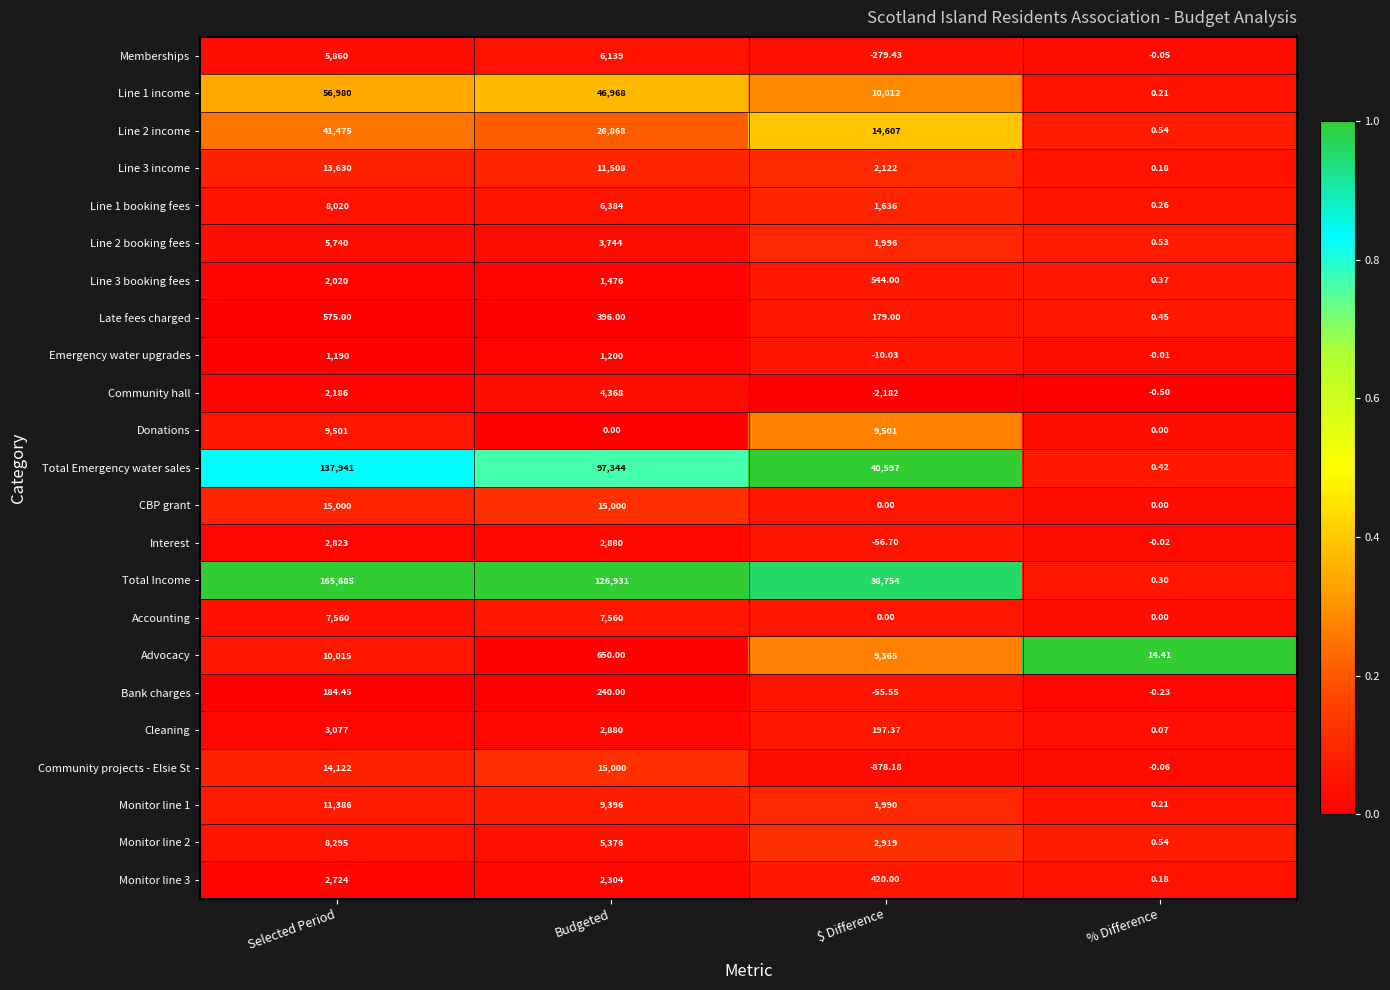

Between $ Difference and % Difference, which series saw the biggest shift?

Total Emergency water sales